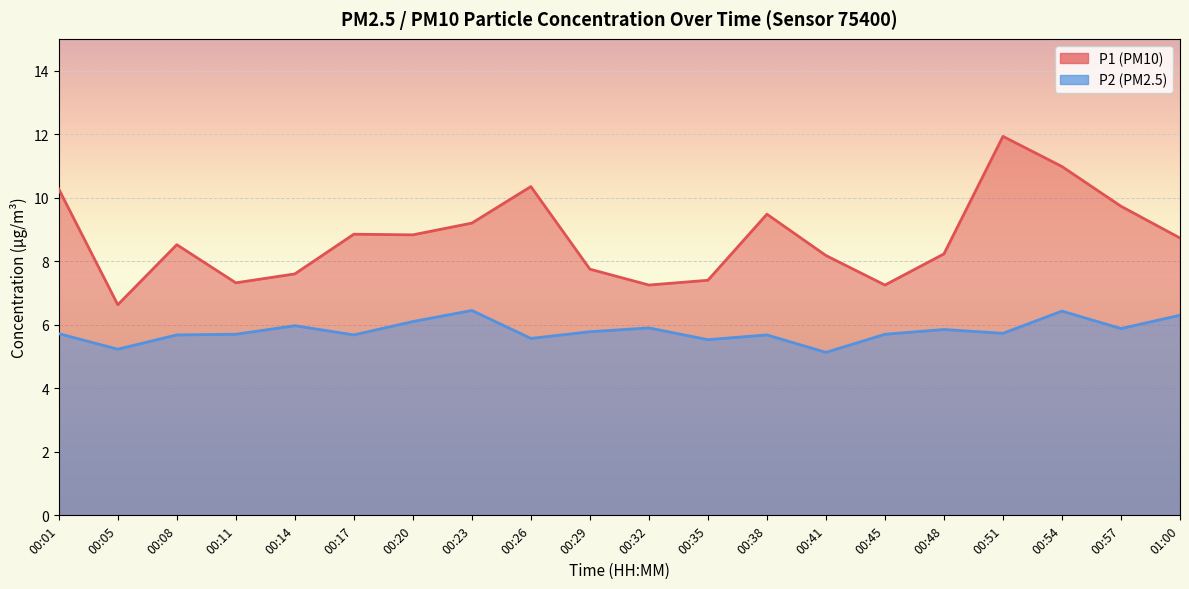

The value of P1 at 00:05 is 4.6. True or false?

False